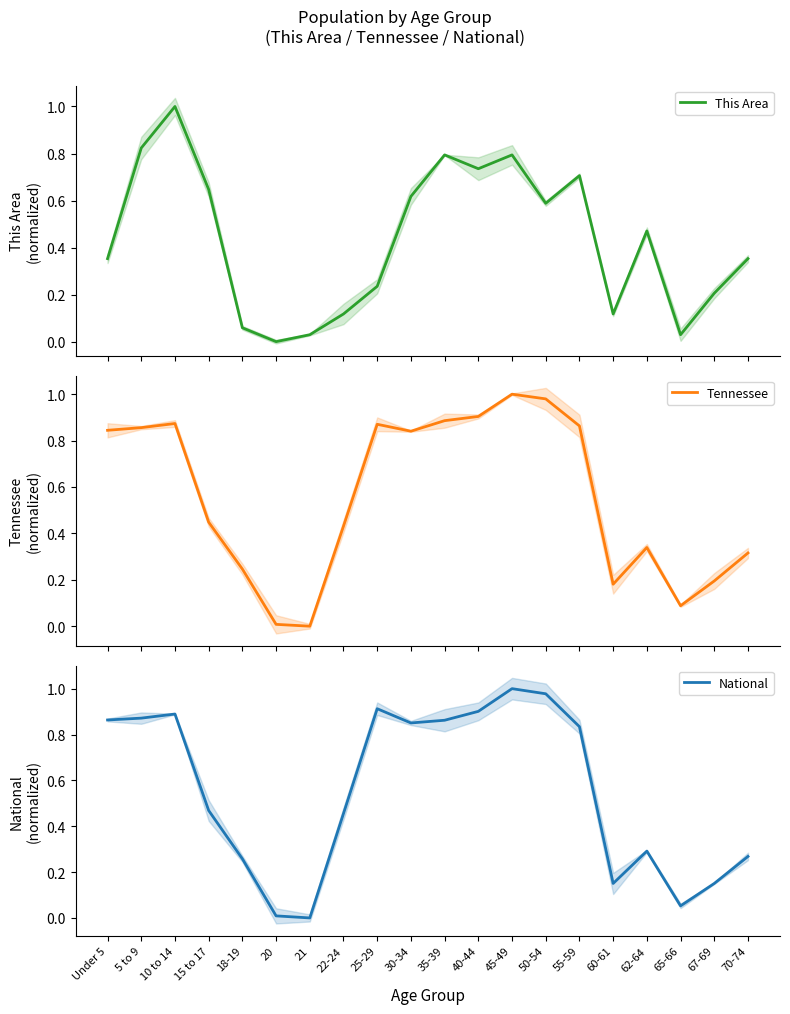

Is it true that National equals 0.5 at 45-49?

False